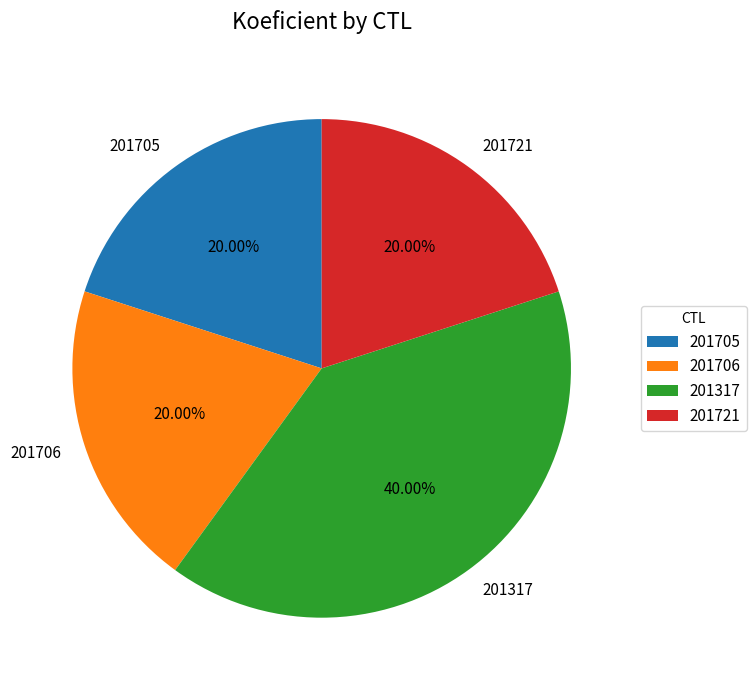

Approximately how many times larger is the value at 201721 compared to 201317?

0.5